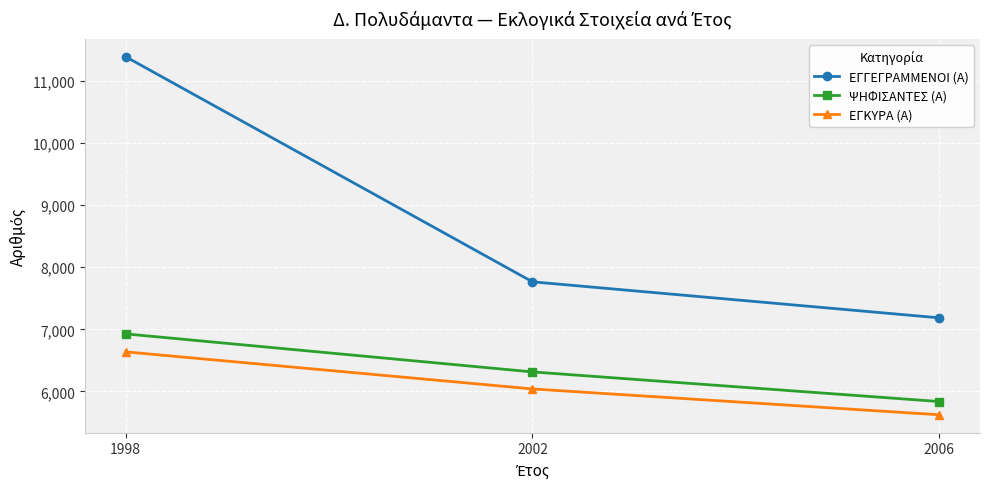

At how many categories does at least one series exceed 6634?

3